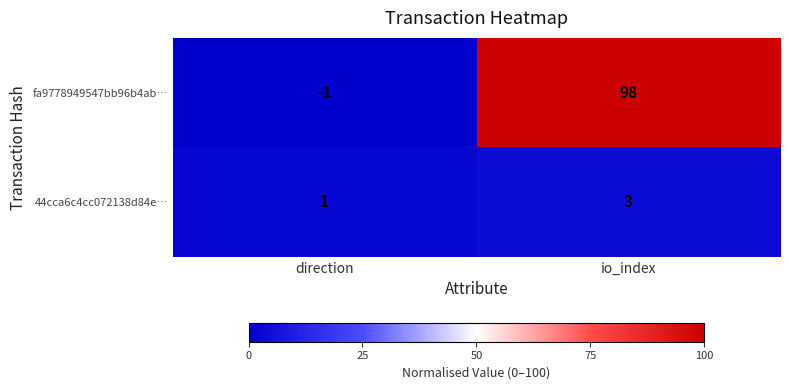

At direction, list the series in order from smallest to largest.

fa9778949547bb96b4ab…, 44cca6c4cc072138d84e…